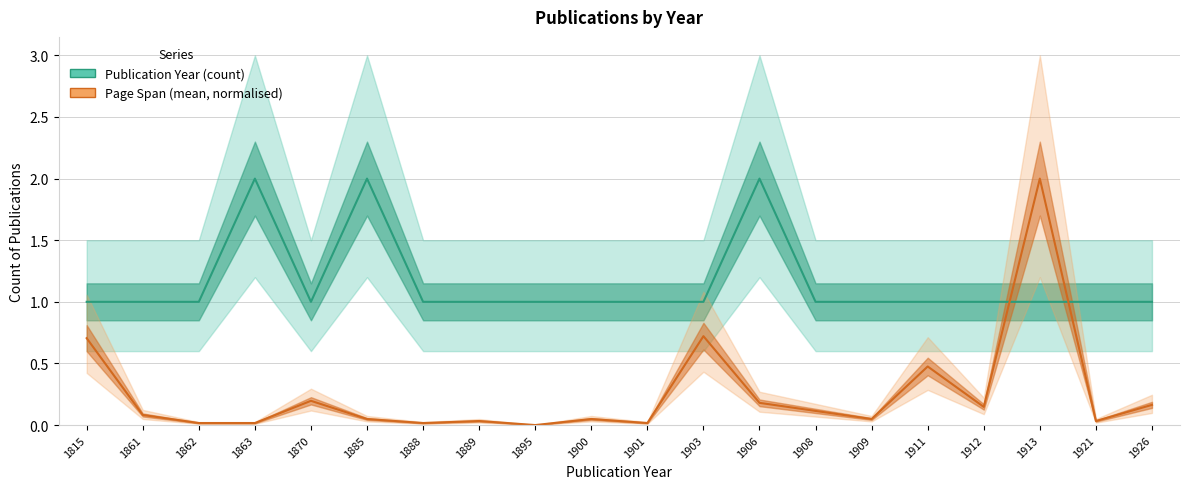

Reading left to right, list all the values displayed in this chart.

Publication Year (count): 1.0	1.0	1.0	2.0	1.0	2.0	1.0	1.0	1.0	1.0	1.0	1.0	2.0	1.0	1.0	1.0	1.0	1.0	1.0	1.0
Page Span (mean, normalised): 0.7	0.1	0.0	0.0	0.2	0.0	0.0	0.0	0.0	0.0	0.0	0.7	0.2	0.1	0.0	0.5	0.1	2.0	0.0	0.2